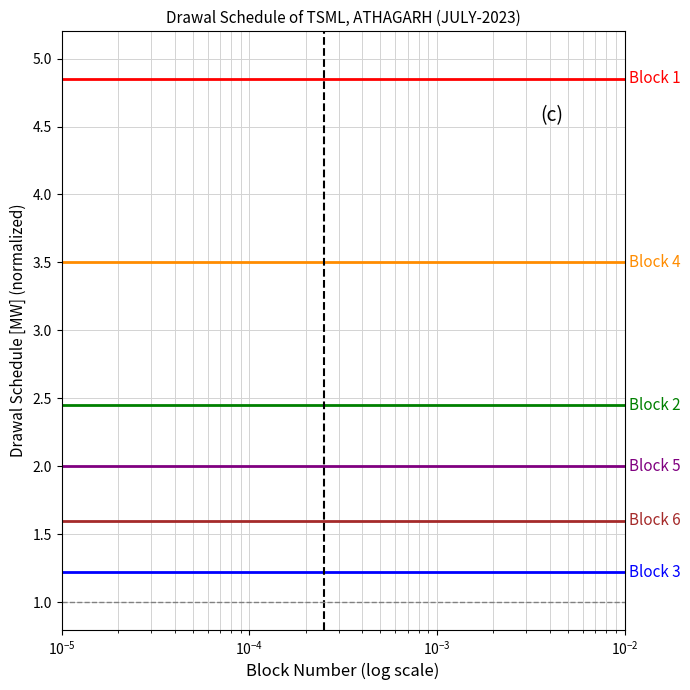

What is the smallest value displayed?

1.2